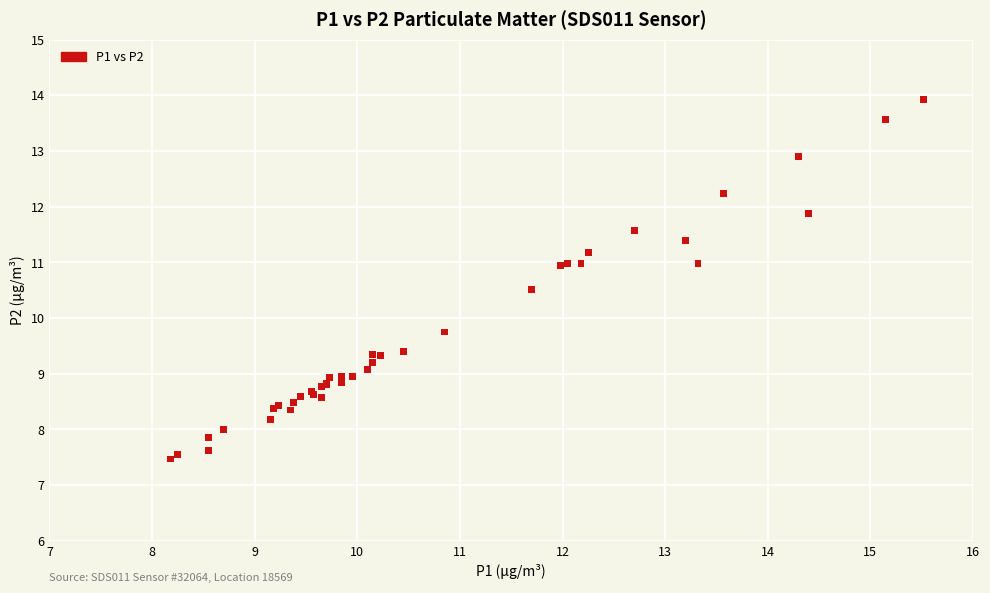

What Y value in the scatter plot is closest to 10?

9.8